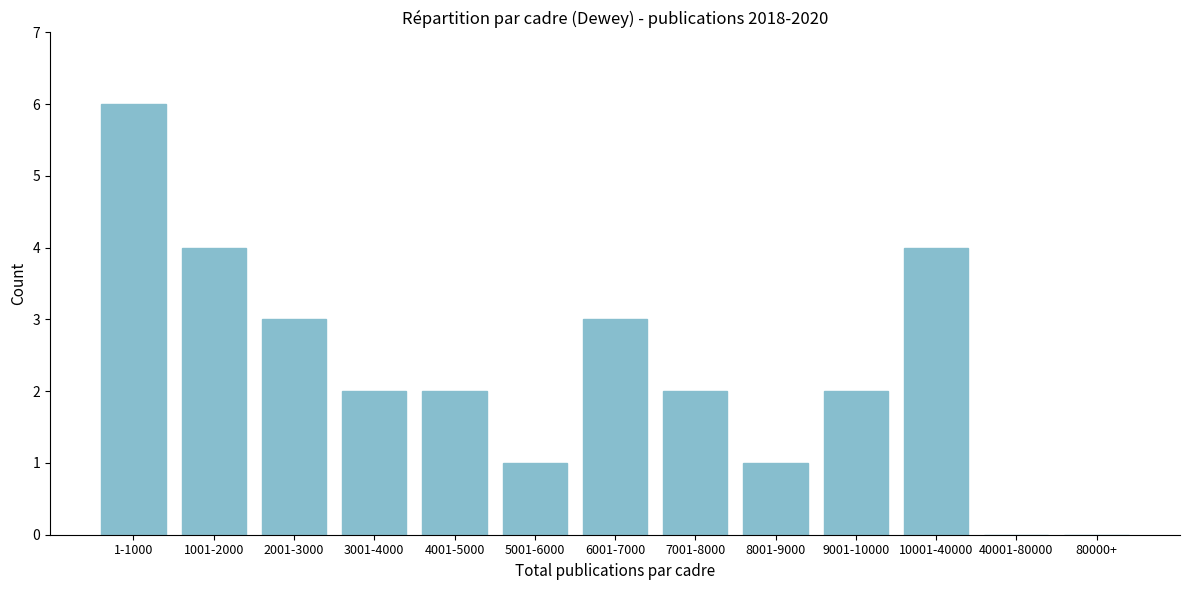

Reading left to right, transcribe all the data shown in this chart.

1-1000=6	1001-2000=4	2001-3000=3	3001-4000=2	4001-5000=2	5001-6000=1	6001-7000=3	7001-8000=2	8001-9000=1	9001-10000=2	10001-40000=4	40001-80000=0	80000+=0